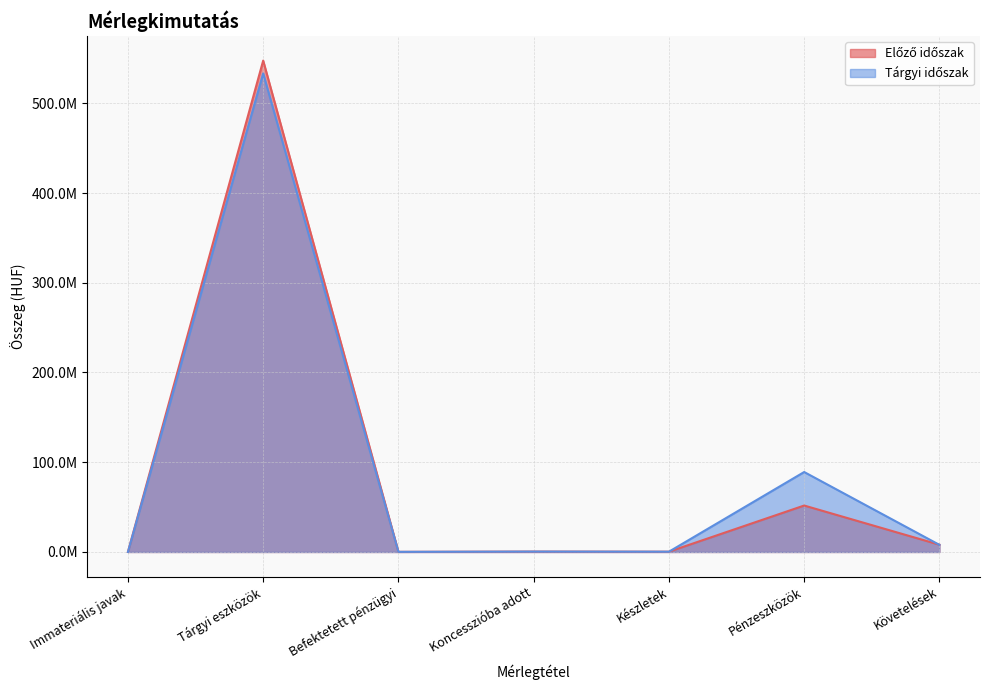

True or false: Tárgyi időszak and Előző időszak cross at least once.

True